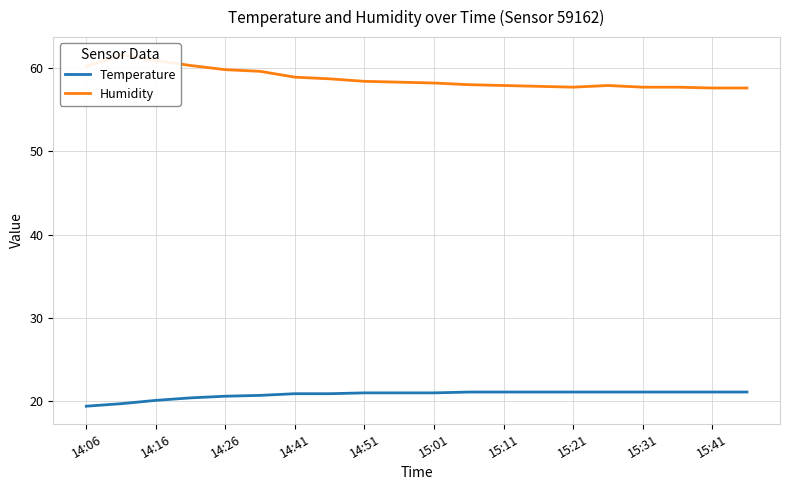

At which label does Humidity first exceed 58?

14:06